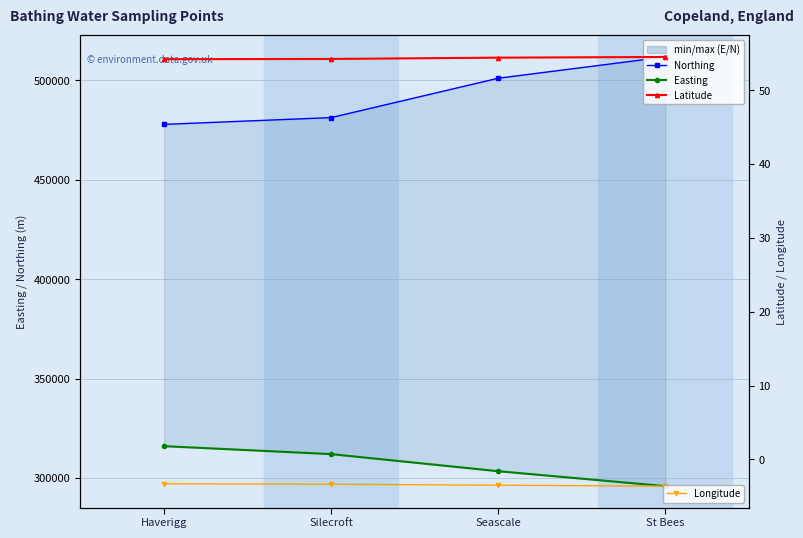

True or false: Latitude and Easting intersect in this chart.

False